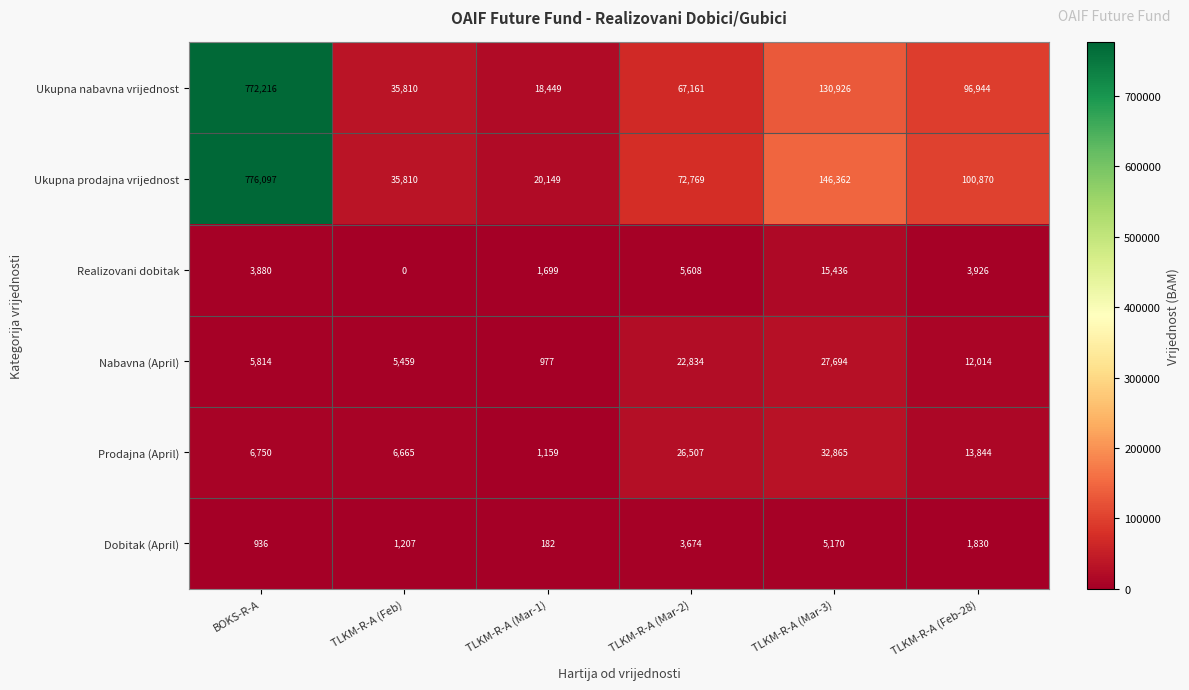

What is the difference between the highest and lowest values at TLKM-R-A (Mar-3)?

141192